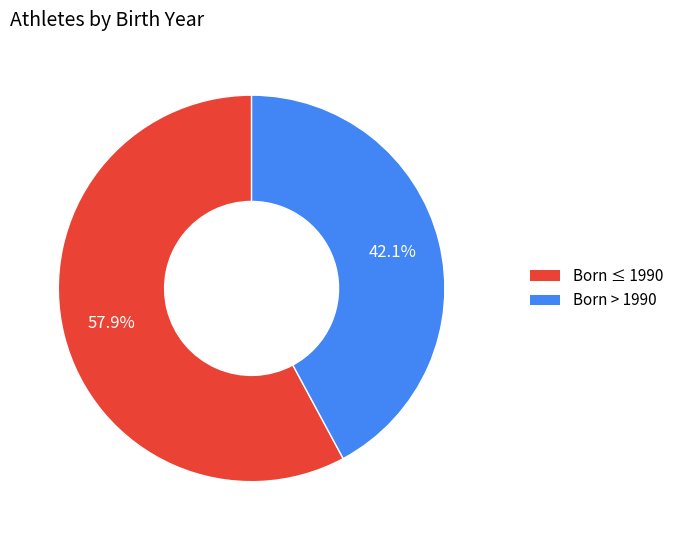

Is there a majority slice in this chart?

Yes